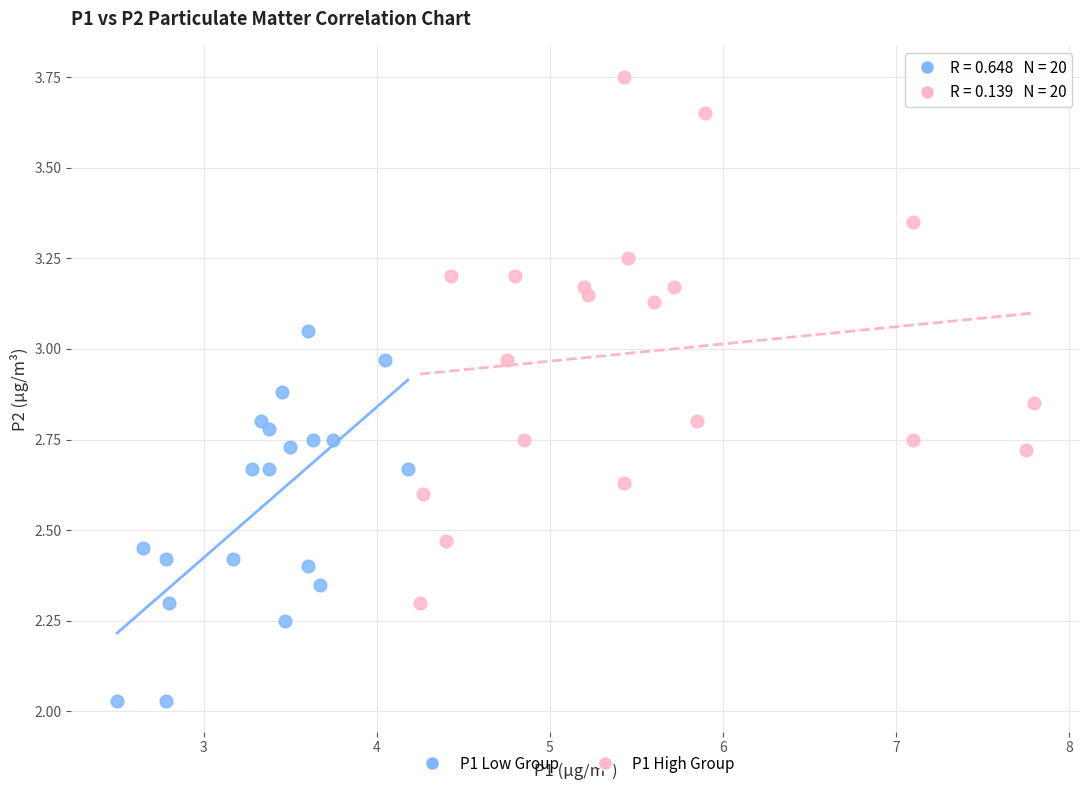

Which series reaches the maximum Y coordinate?

P1 High Group